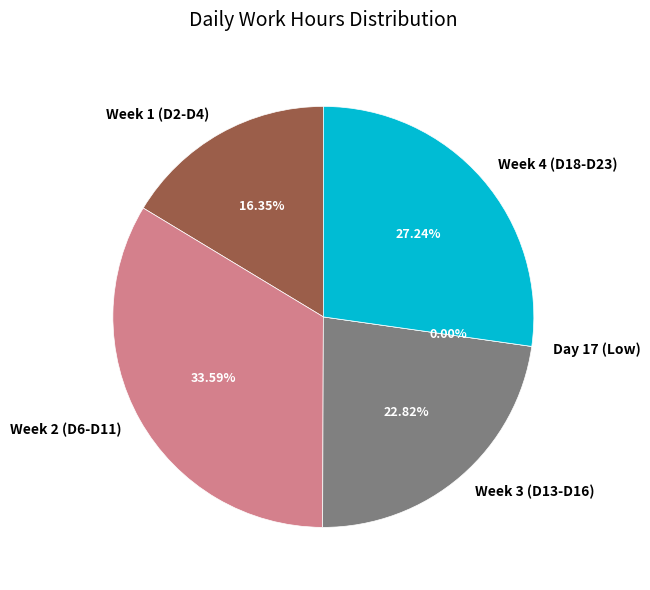

True or false: Day 4 accounts for 1% of the total.

False